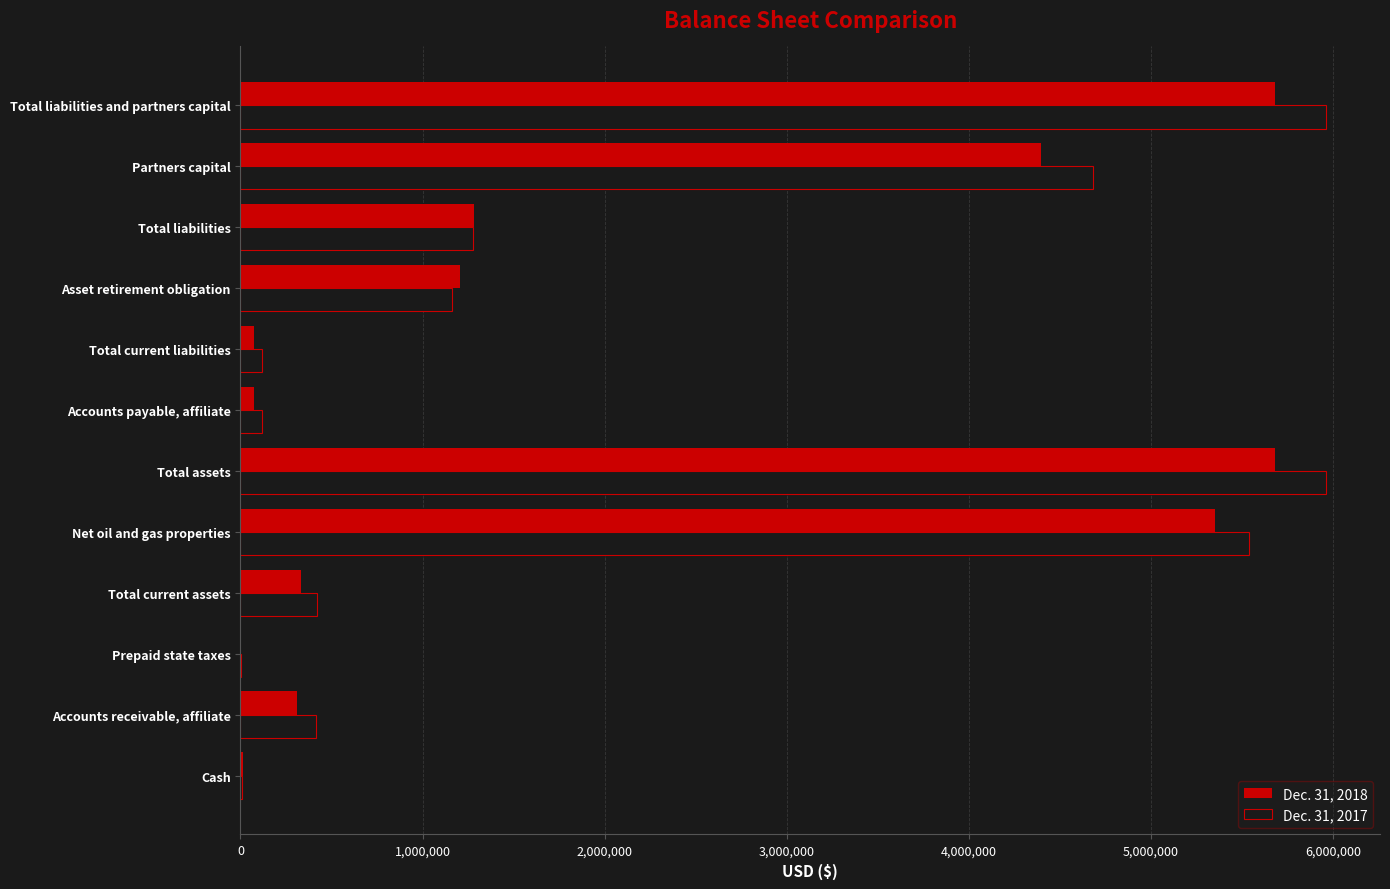

What is the greatest value displayed?

5961336